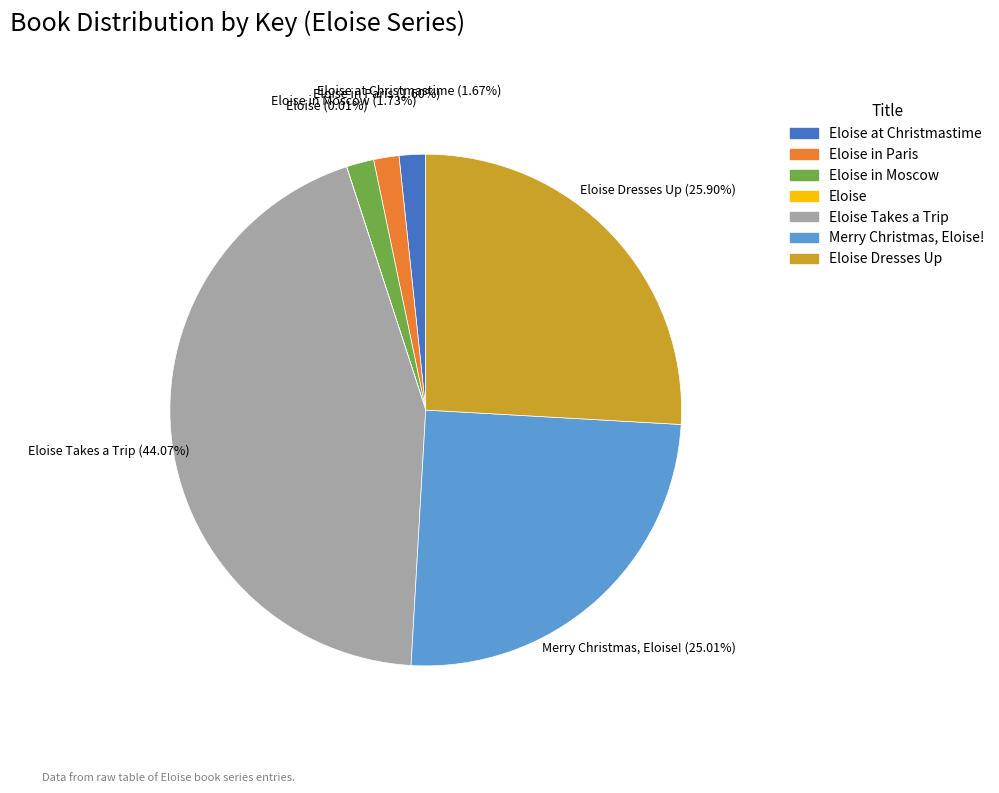

Is there a majority slice in this chart?

No